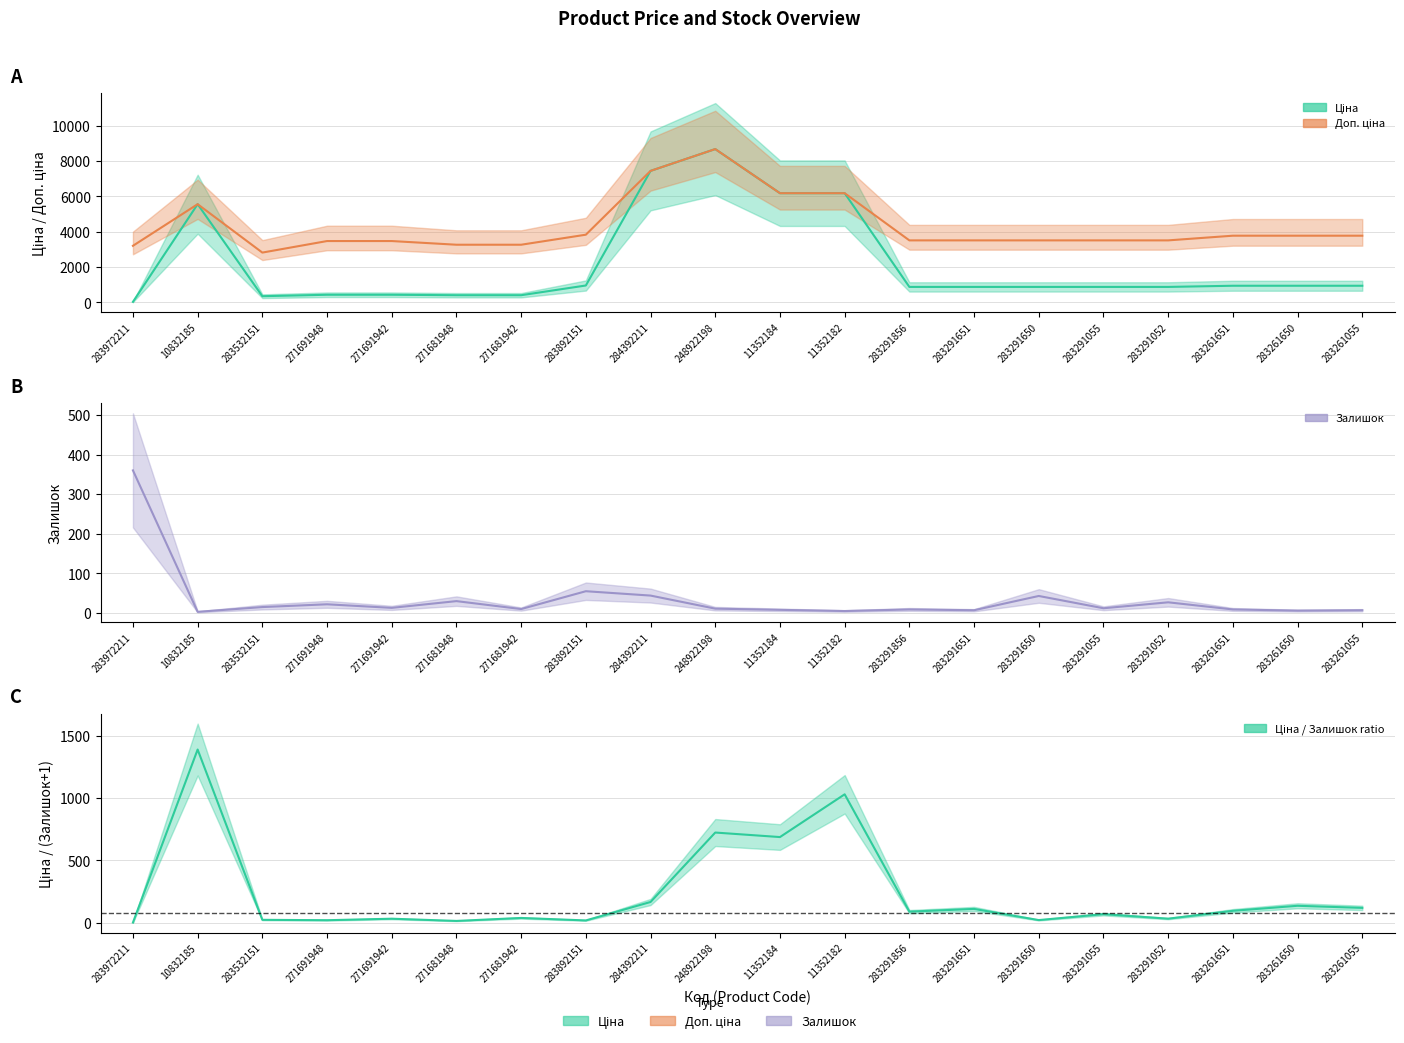

True or false: Ціна and Доп. ціна intersect in this chart.

False